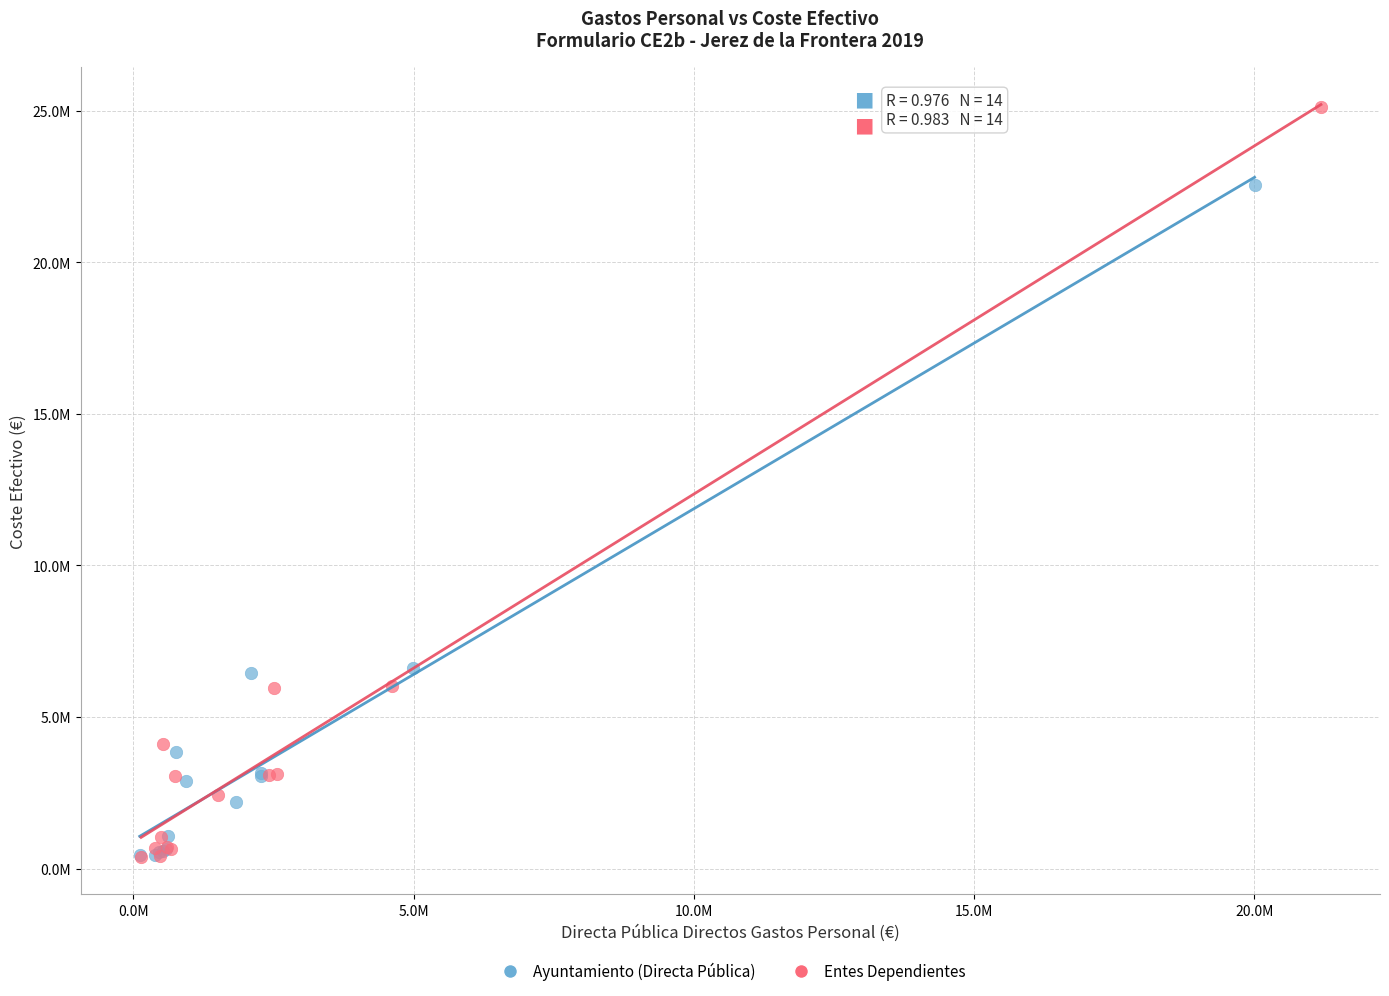

What are all the series names shown in the legend?

Ayuntamiento (Directa Pública), Entes Dependientes